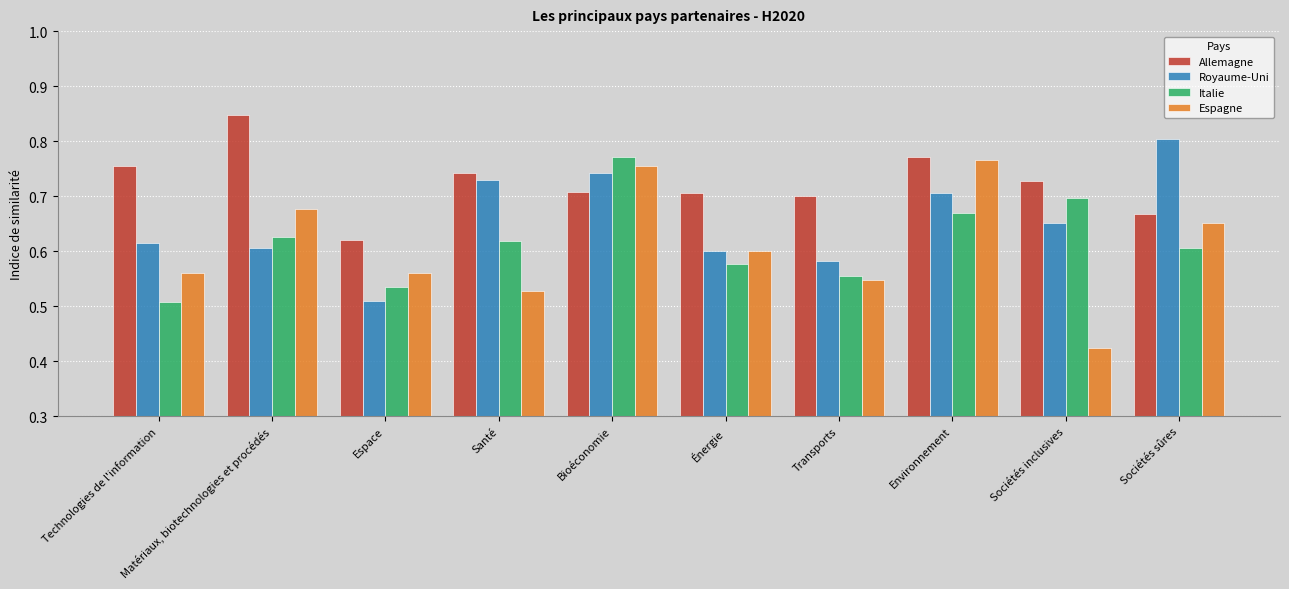

Which series has the largest total across all categories?

Allemagne